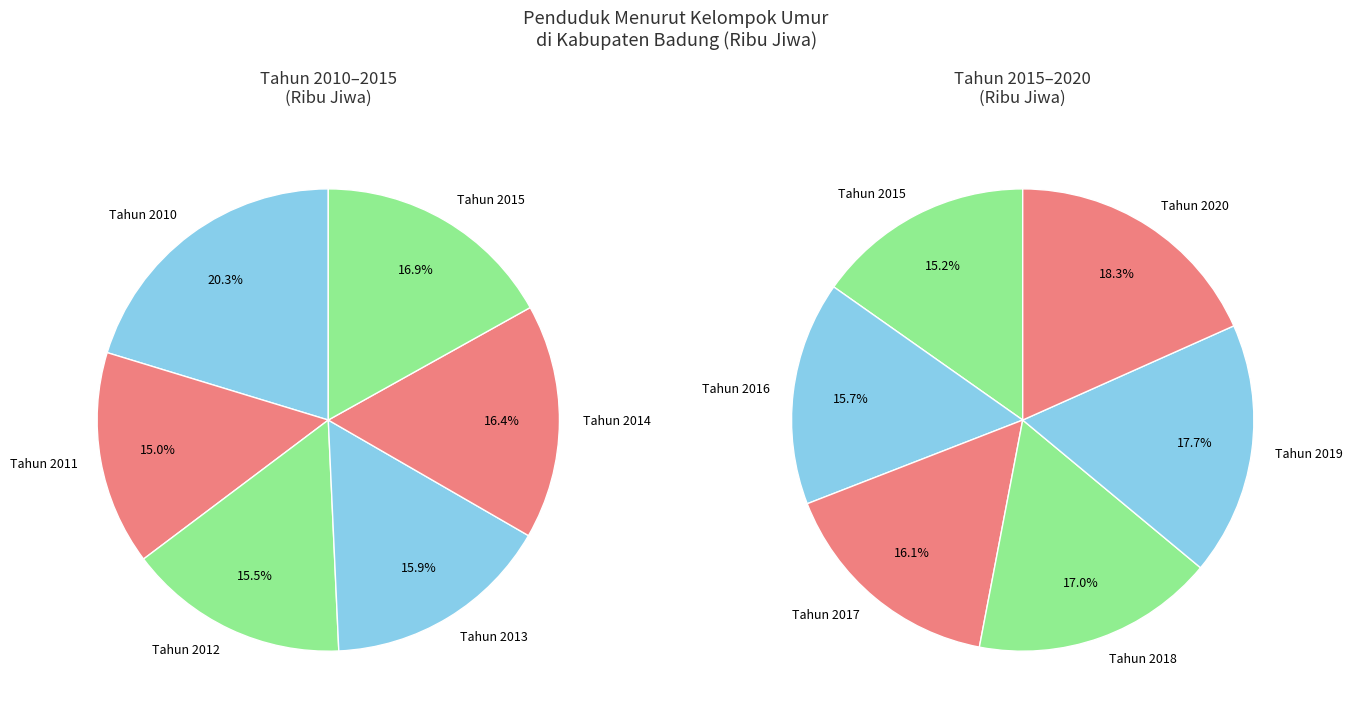

What is the smallest slice in the pie chart?

Tahun 2011